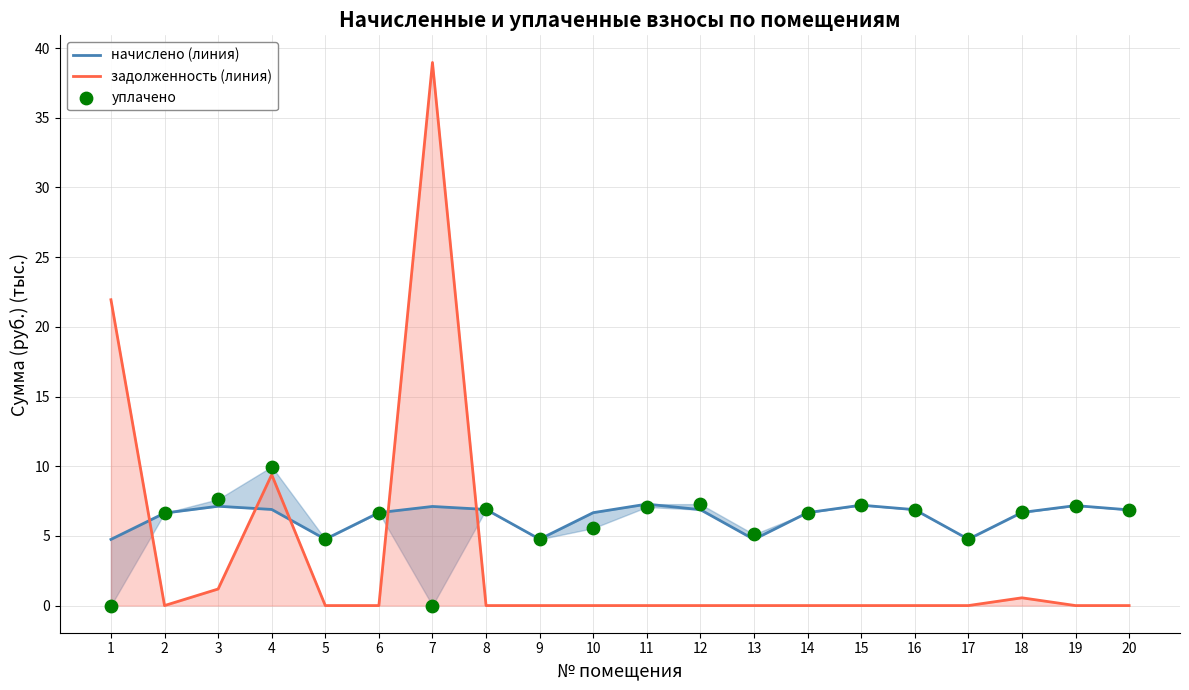

Which series reaches the maximum Y coordinate?

задолженность (линия)